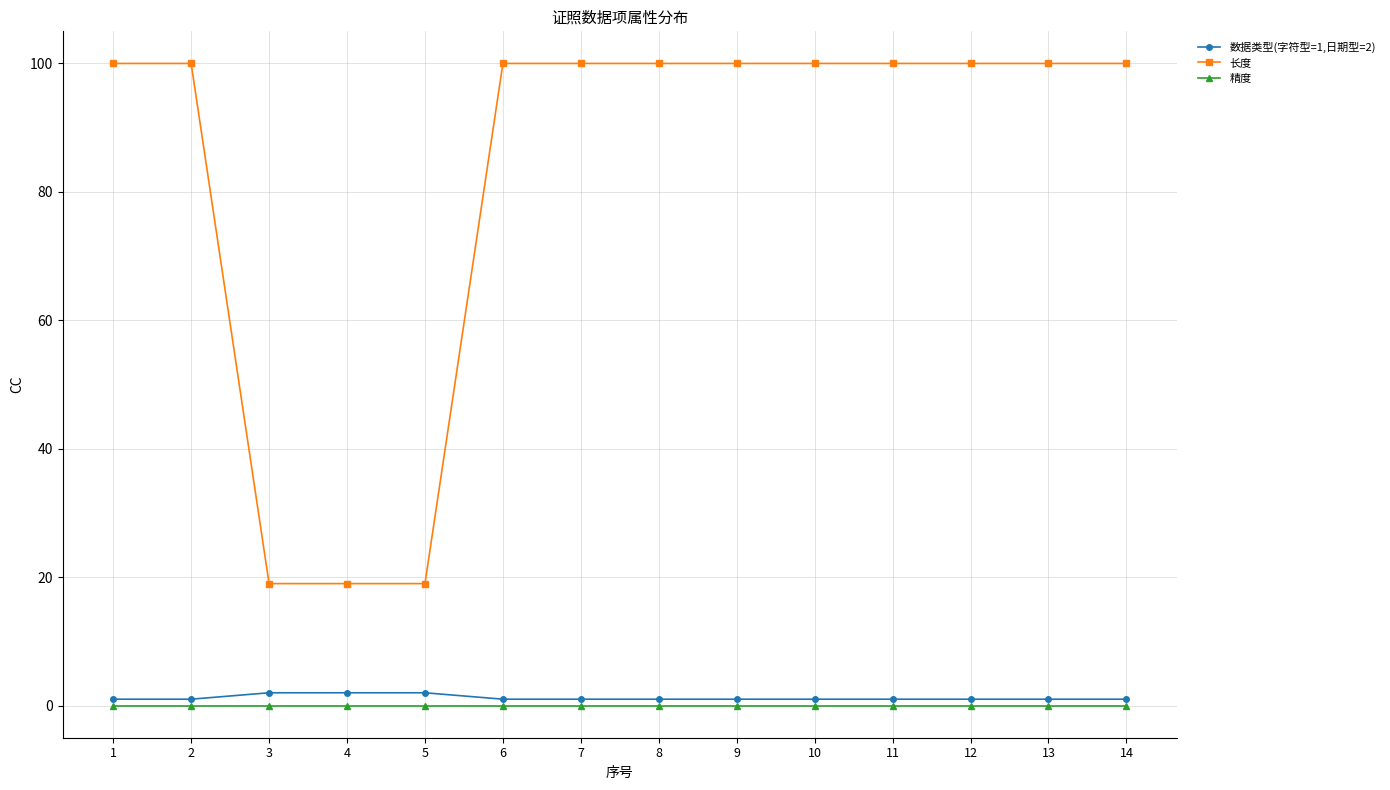

Does the chart display data point markers on the line(s)?

Yes